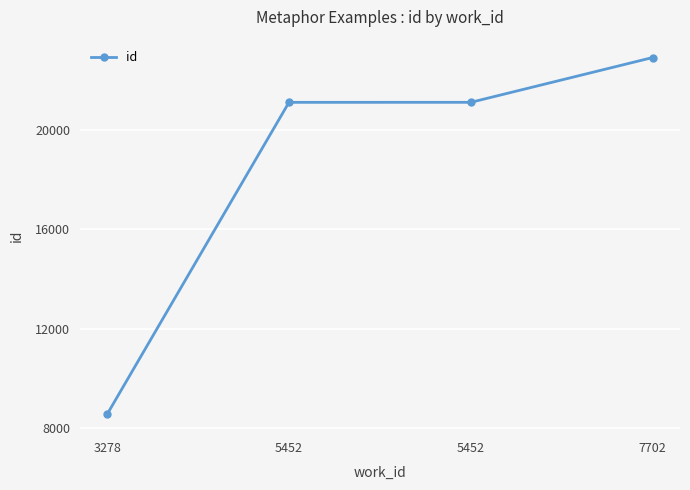

How many series are shown in this chart?

1